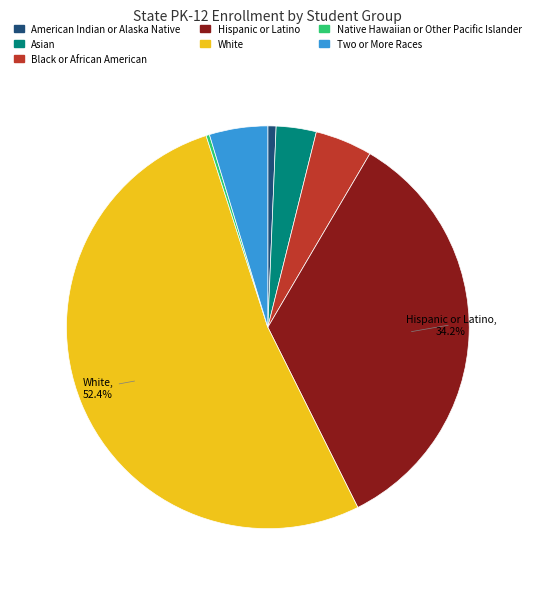

To the nearest percent, what percentage of the pie is Two or More Races?

5%